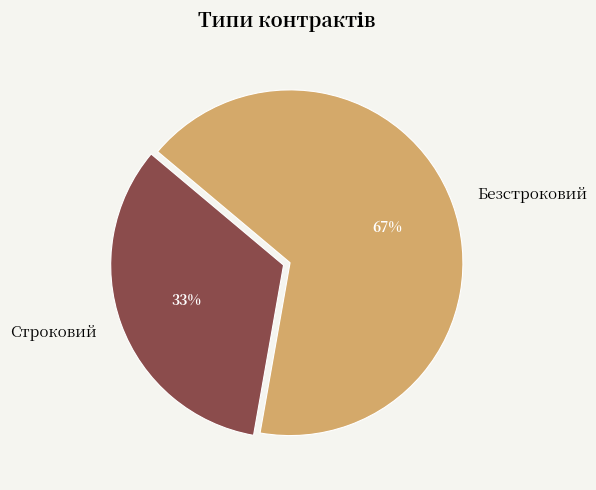

To the nearest percent, what is the combined percentage of Строковий and Безстроковий?

100%